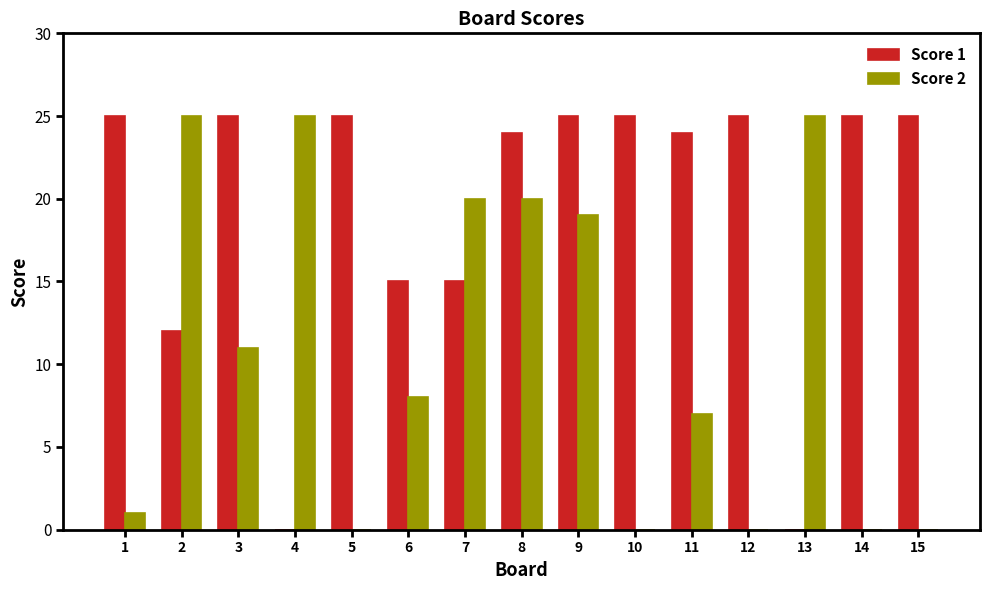

Reading left to right, extract all data points from this chart.

Score 1: 1=25	2=12	3=25	4=0	5=25	6=15	7=15	8=24	9=25	10=25	11=24	12=25	13=0	14=25	15=25
Score 2: 1=1	2=25	3=11	4=25	5=0	6=8	7=20	8=20	9=19	10=0	11=7	12=0	13=25	14=0	15=0